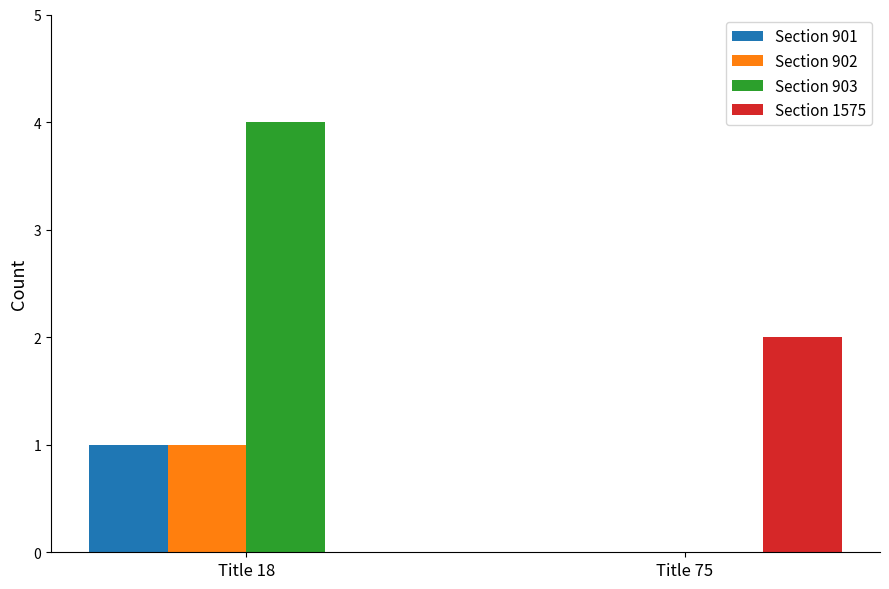

At which label is Section 902 closest to 0?

Title 75